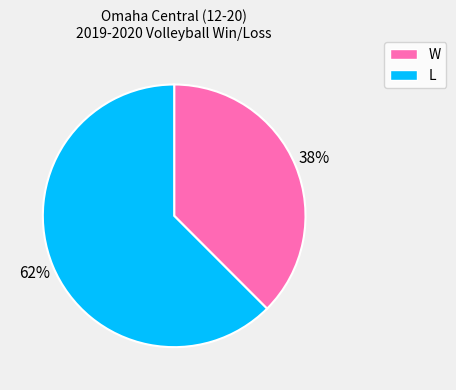

Which slice represents more than half of the pie?

L